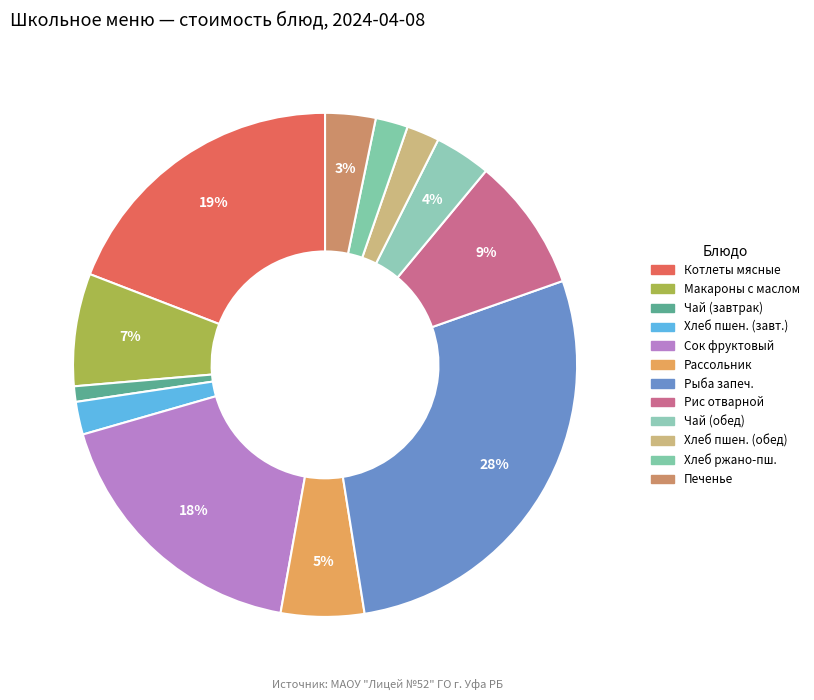

How many slices are in this pie chart?

12